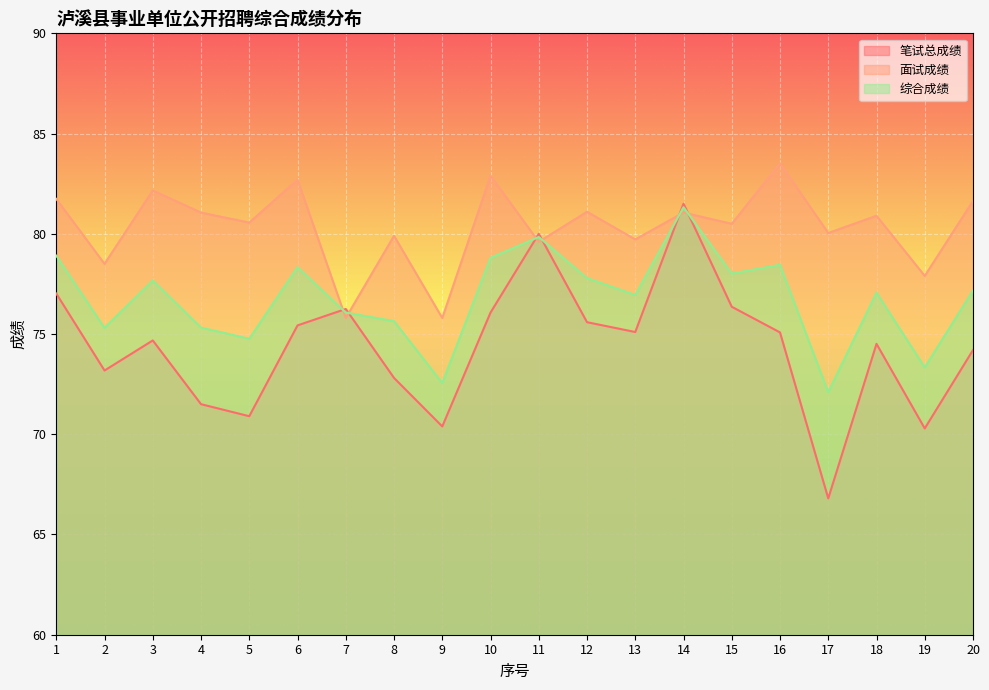

What is the sum of all 笔试总成绩 values?

1487.7